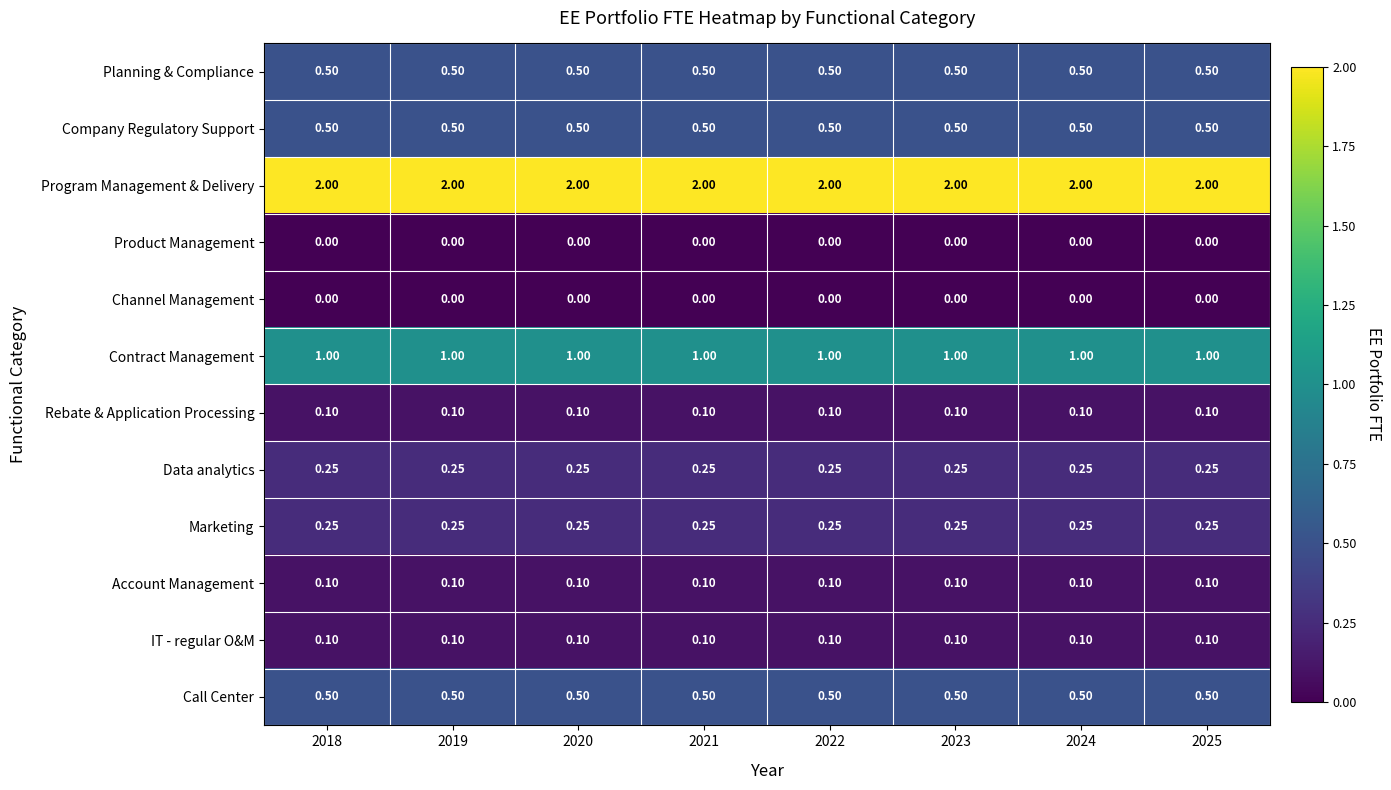

Which series has the largest total across all categories?

Program Management & Delivery